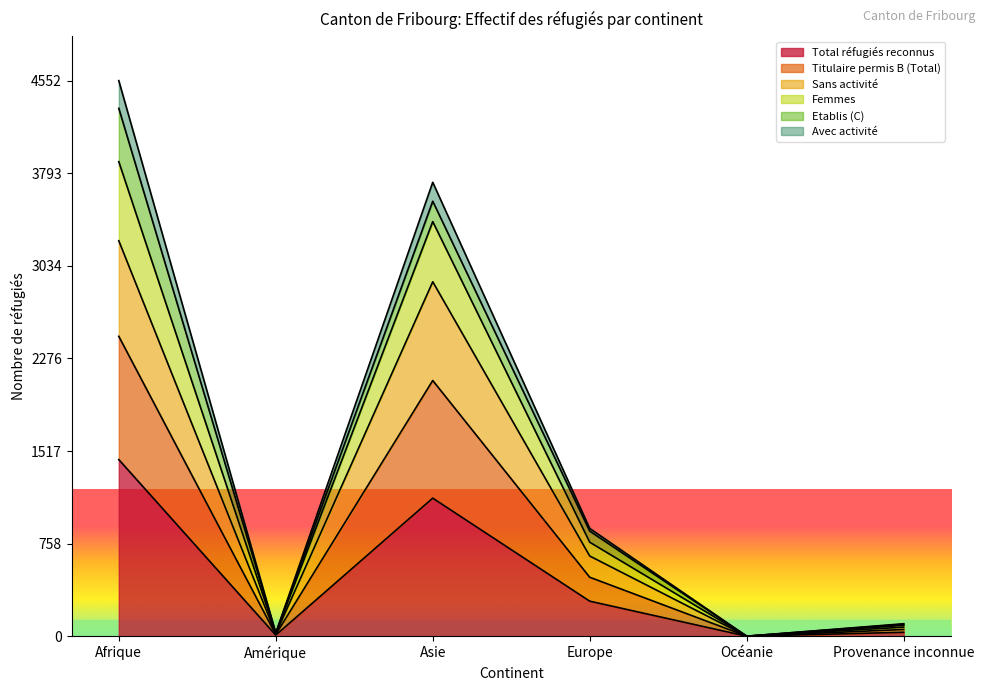

What is the label of the 3rd point from the right?

Europe